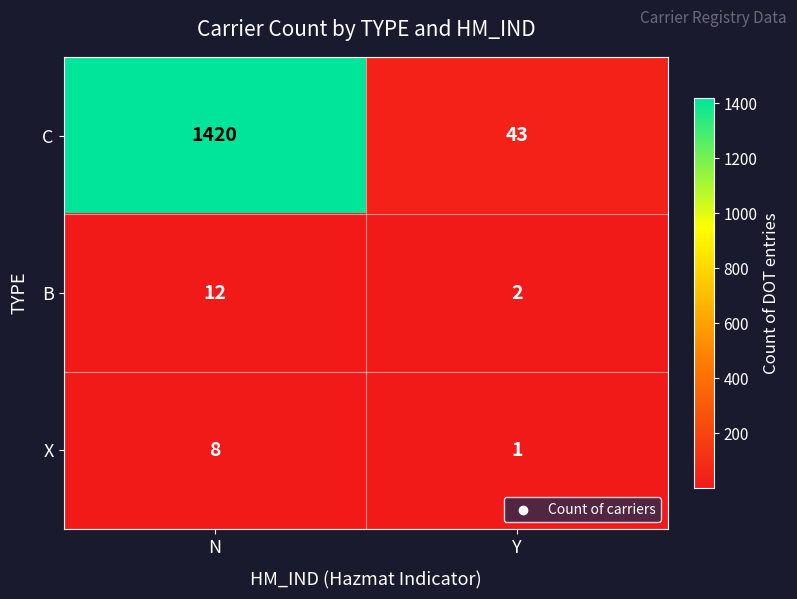

Is the value of B at N greater than the value of X at Y?

Yes